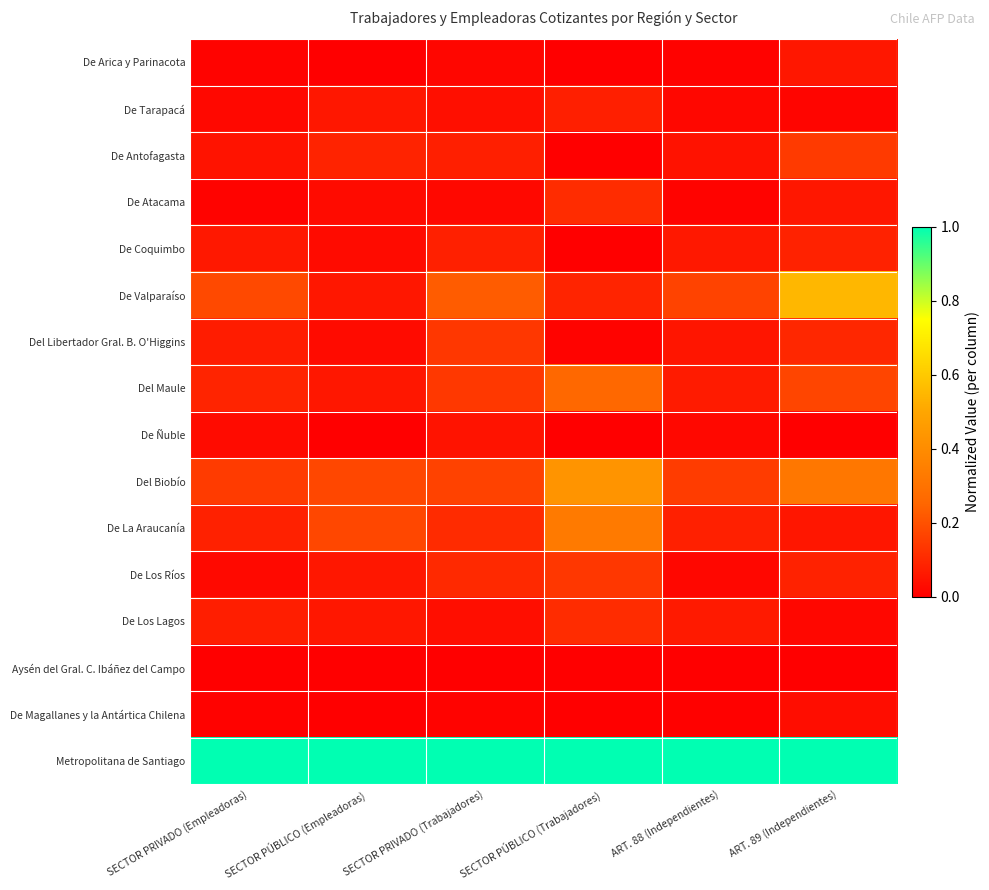

Which category has the highest value across all series?

SECTOR PRIVADO (Empleadoras)